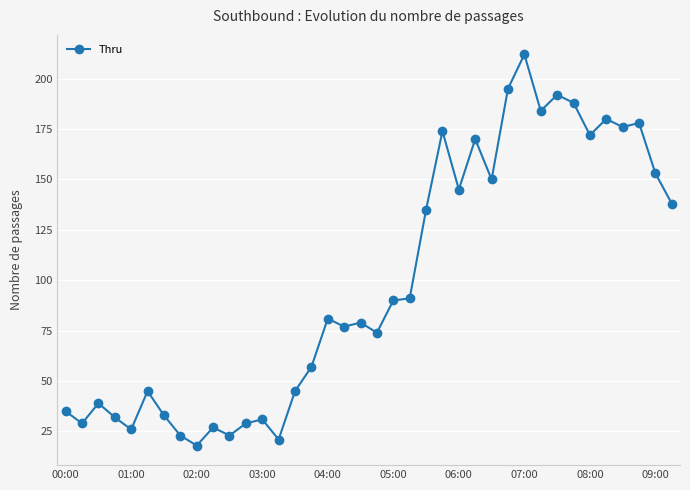

What is the value of the 11th point from the left?

23